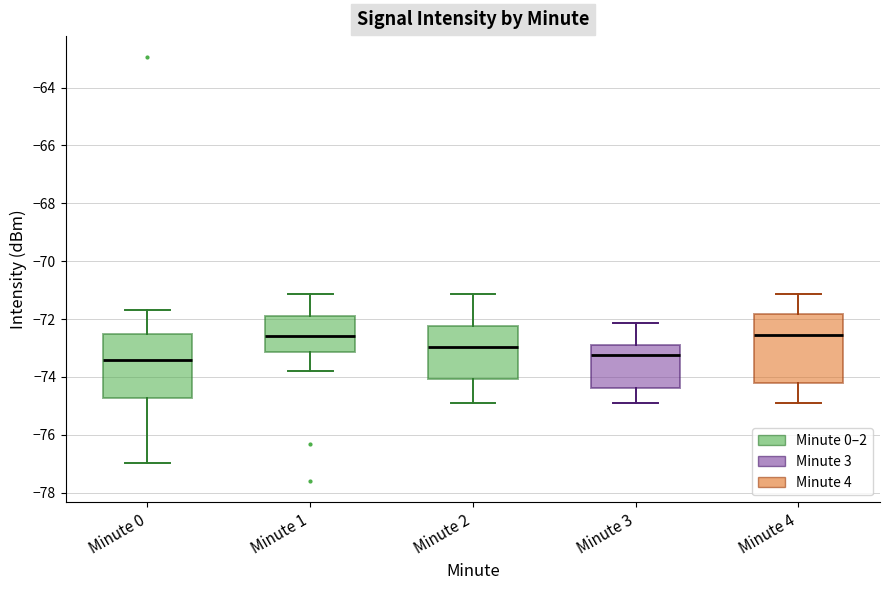

Reading left to right, transcribe this box plot: for each box, give where its median line is, the range the box spans, and where its two whiskers end, as read against the y-axis. The values are not printed on the chart, so give them approximately, as read against the axis.

Minute 0: median -73.4, box -74.8 to -72.6, whiskers -77.0 to -71.6
Minute 1: median -72.6, box -73.2 to -72.0, whiskers -73.8 to -71.2
Minute 2: median -73.0, box -74.0 to -72.2, whiskers -74.8 to -71.2
Minute 3: median -73.2, box -74.4 to -72.8, whiskers -75.0 to -72.2
Minute 4: median -72.6, box -74.2 to -71.8, whiskers -75.0 to -71.2